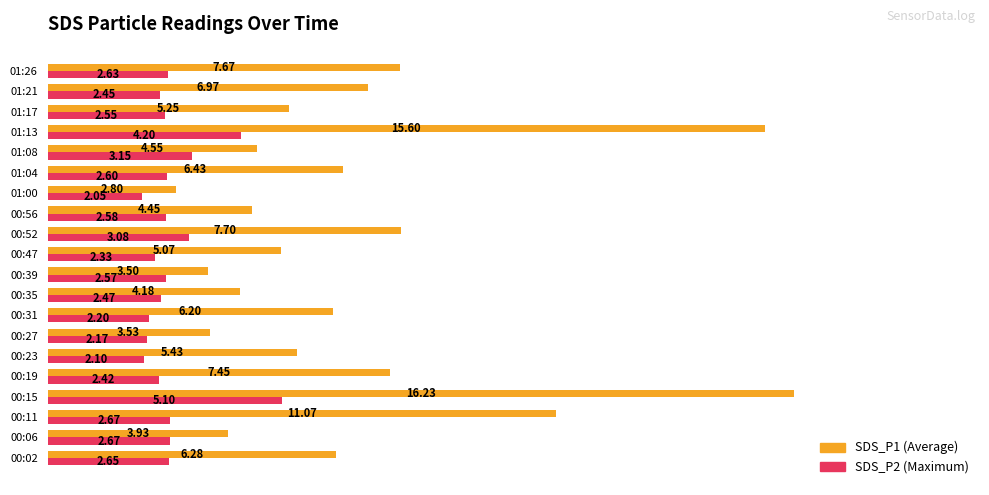

What is the spread (max minus min) of values at 01:08?

1.4